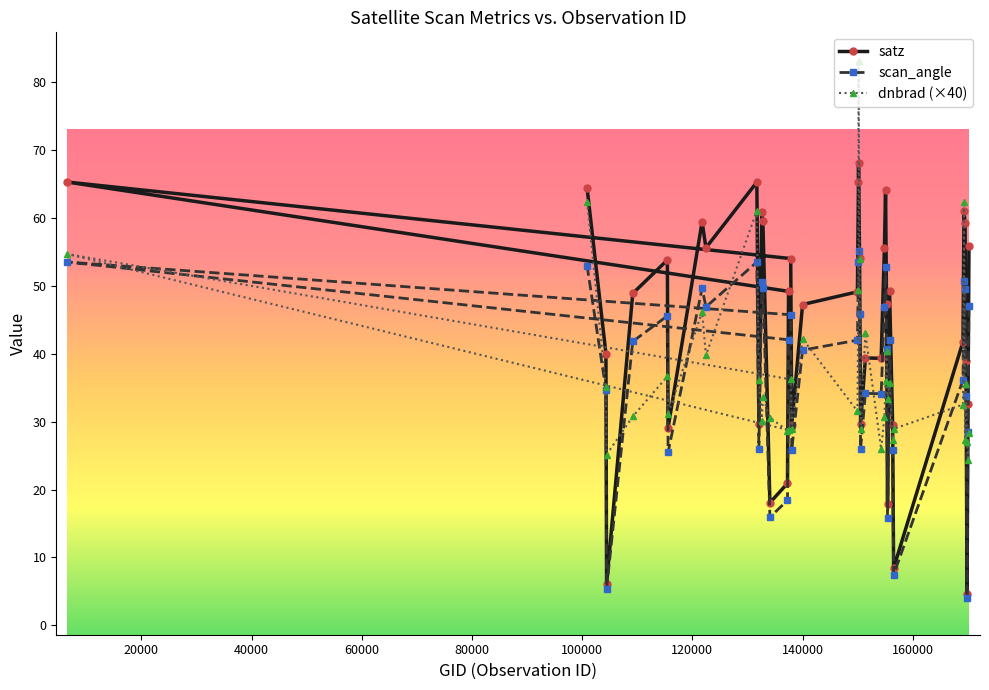

Which series changed the most between 104431 and 132798?

satz